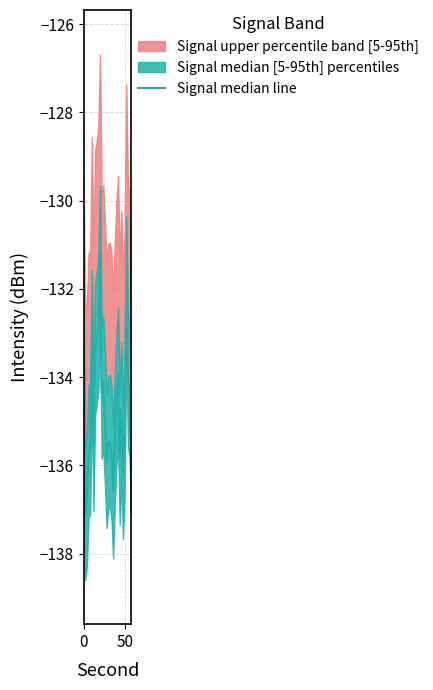

What is the sum of all values?

-4042.2